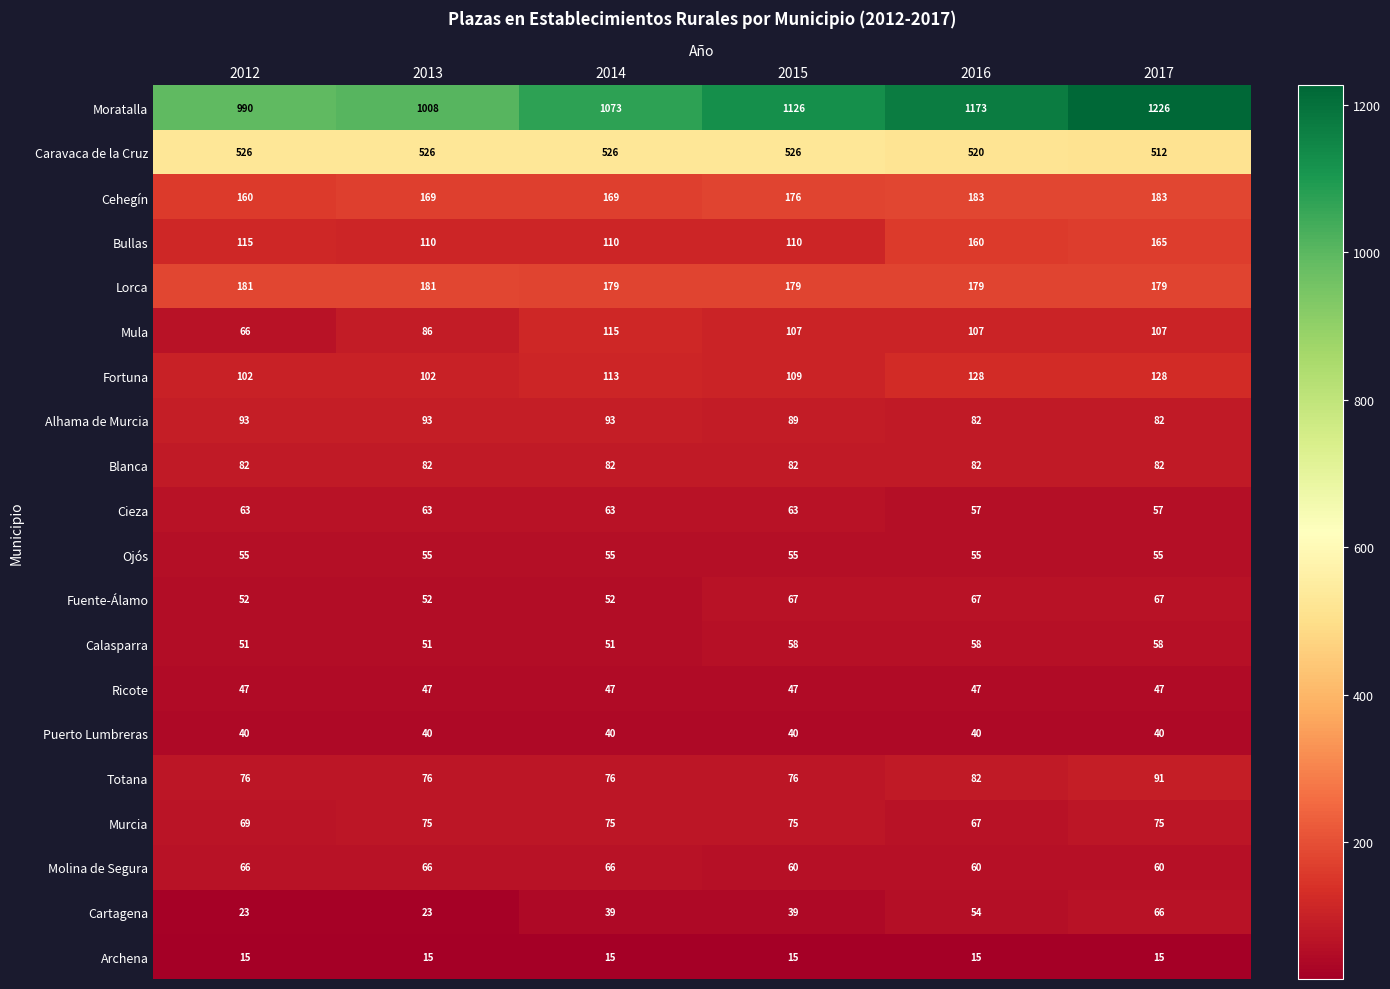

What is the maximum value shown in the chart?

1226